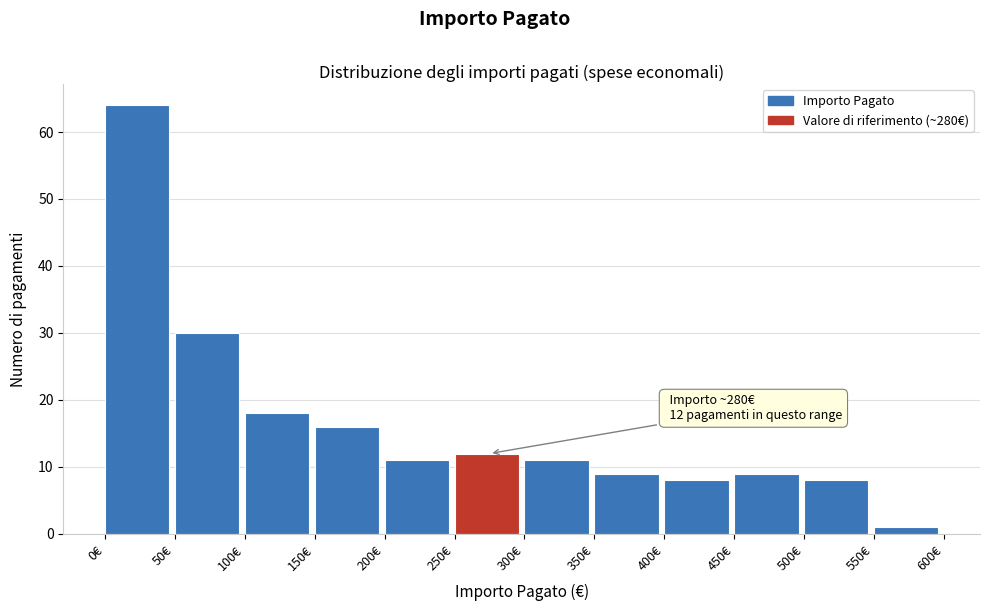

Which range on the x-axis has the tallest bar?

0 to 50